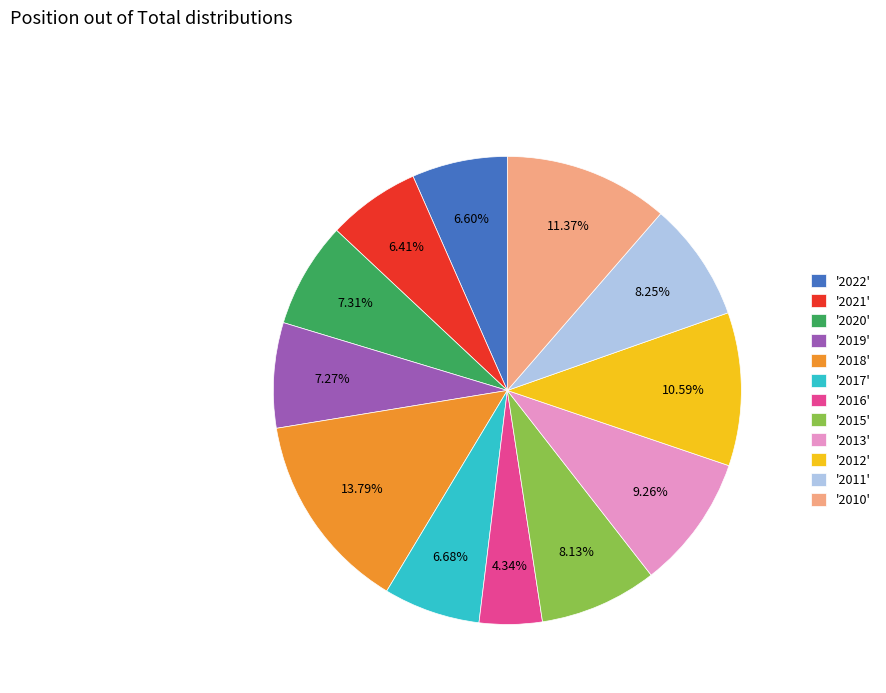

What is the ratio of the value at '2016' to the value at '2017'?

0.6